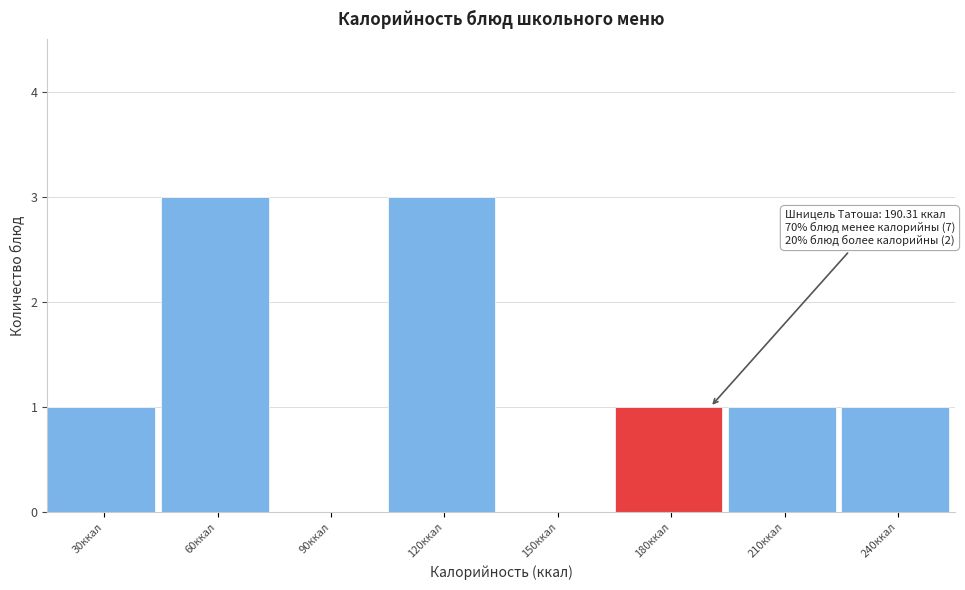

Reading left to right, what are all the values shown in this chart?

30ккал=1	60ккал=3	90ккал=0	120ккал=3	150ккал=0	180ккал=1	210ккал=1	240ккал=1